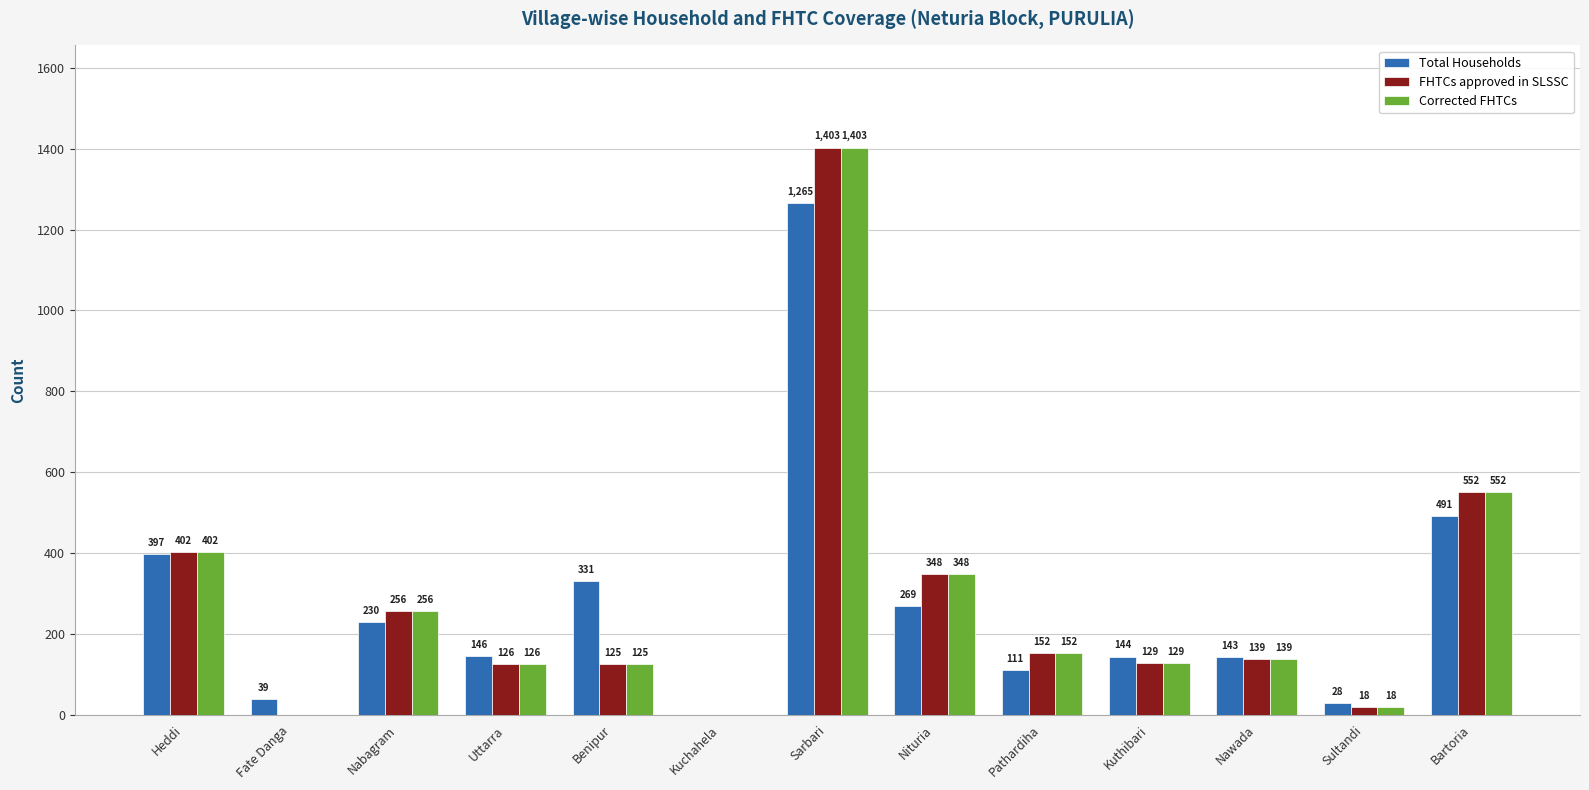

How many data points does each series have?

13